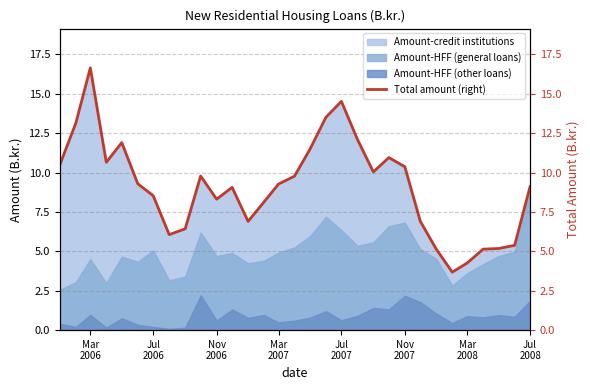

True or false: Amount-credit institutions and Amount-HFF (other loans) cross at least once.

False